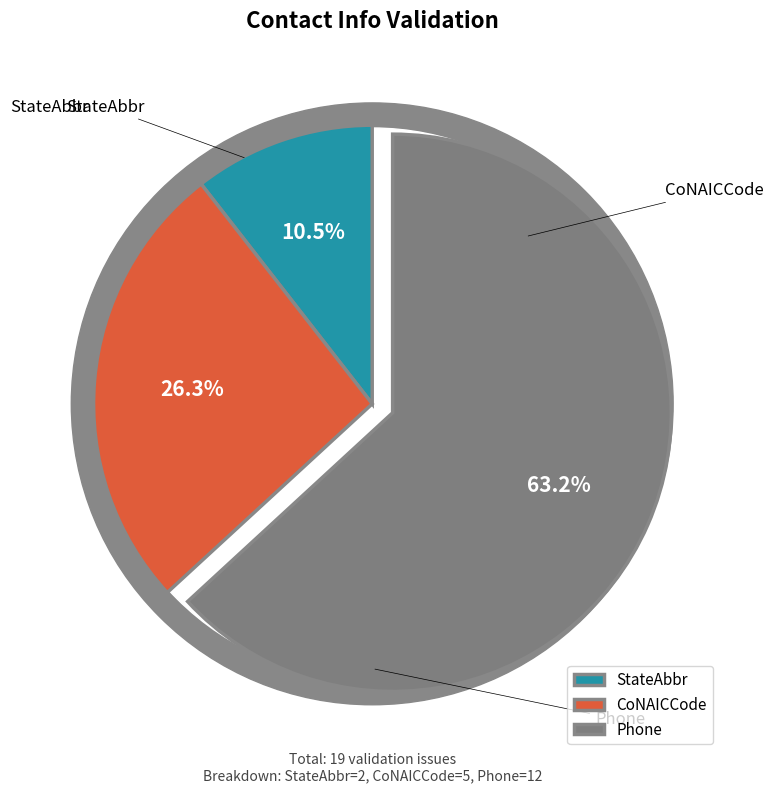

How many slices are in this pie chart?

3